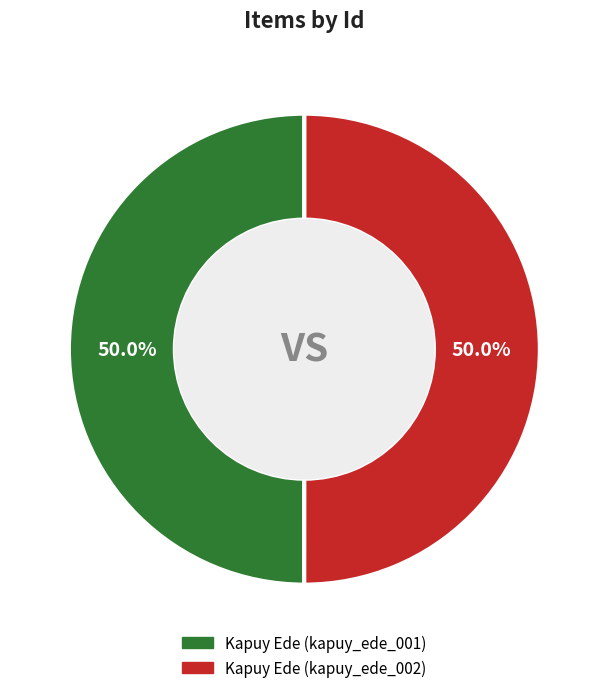

What percentage do Kapuy Ede (kapuy_ede_002) and Kapuy Ede (kapuy_ede_001) together represent?

100.0%